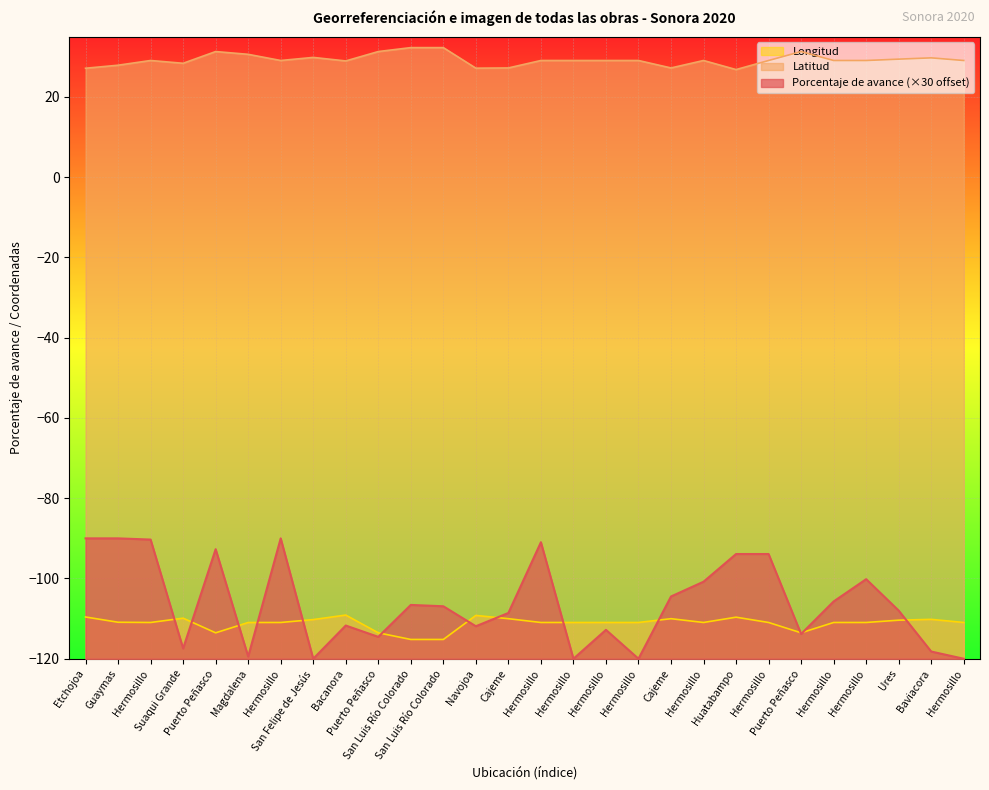

The Longitud series shows -159.6 at Suaqui Grande. True or false?

False